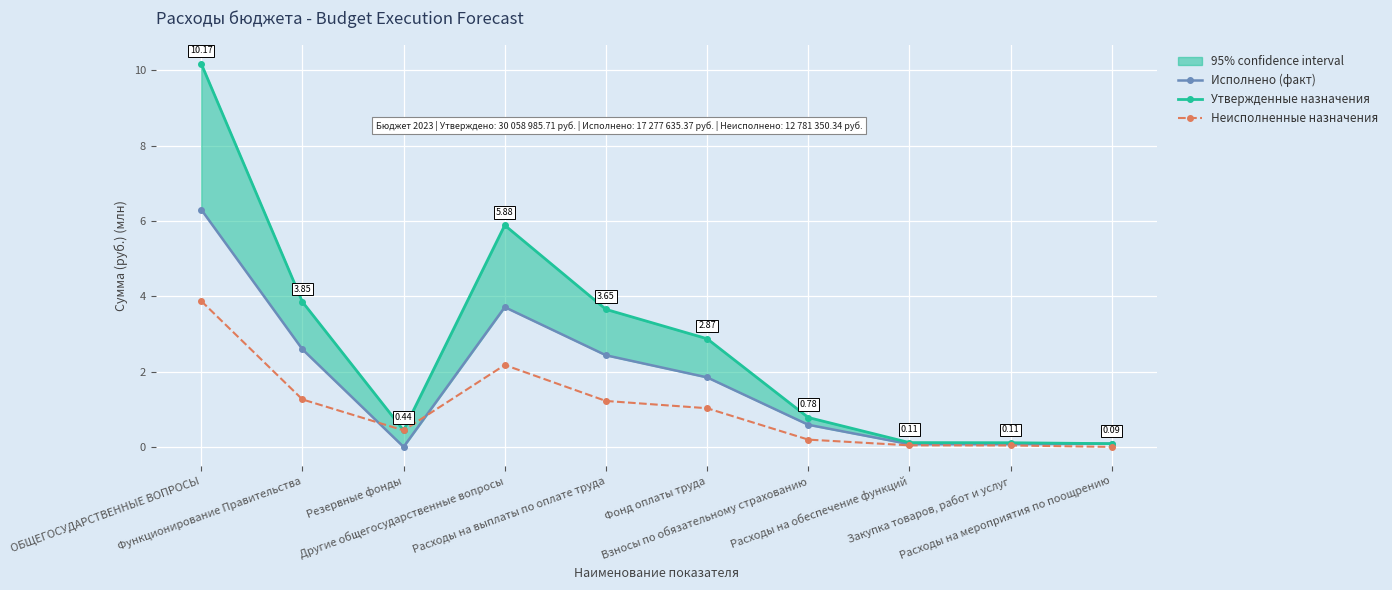

What is the spread (max minus min) of values at Расходы на обеспечение функций?

0.1